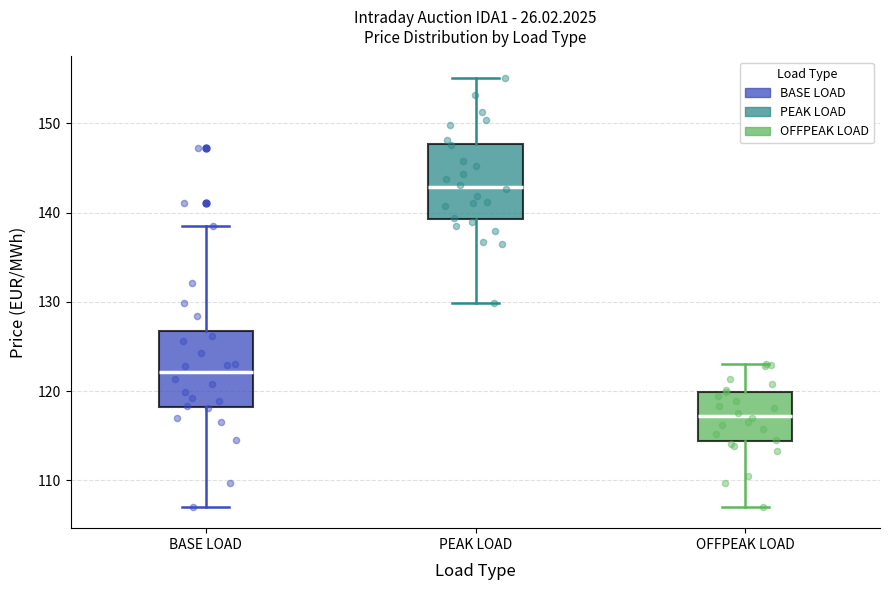

Reading left to right, transcribe this box plot: for each box, give where its median line is, the range the box spans, and where its two whiskers end, as read against the y-axis. The values are not printed on the chart, so give them approximately, as read against the axis.

BASE LOAD: median 122, box 118 to 127, whiskers 107 to 139
PEAK LOAD: median 143, box 139 to 148, whiskers 130 to 155
OFFPEAK LOAD: median 117, box 114 to 120, whiskers 107 to 123